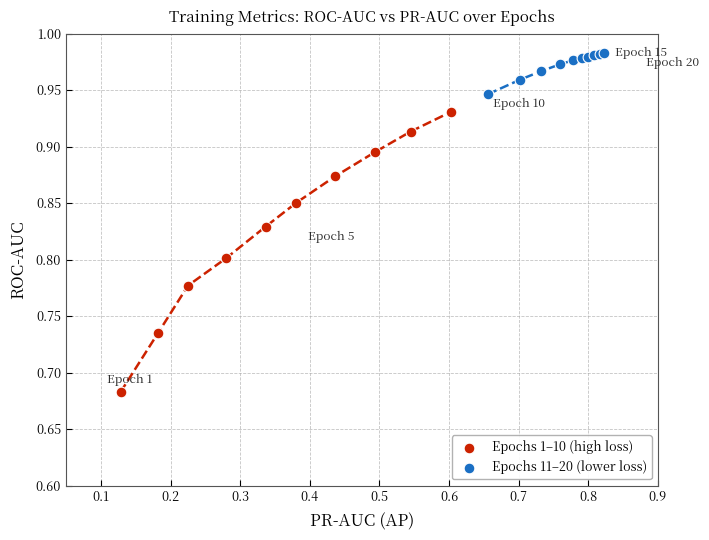

What are all the series names shown in the legend?

Epochs 1–10 (high loss), Epochs 11–20 (lower loss)